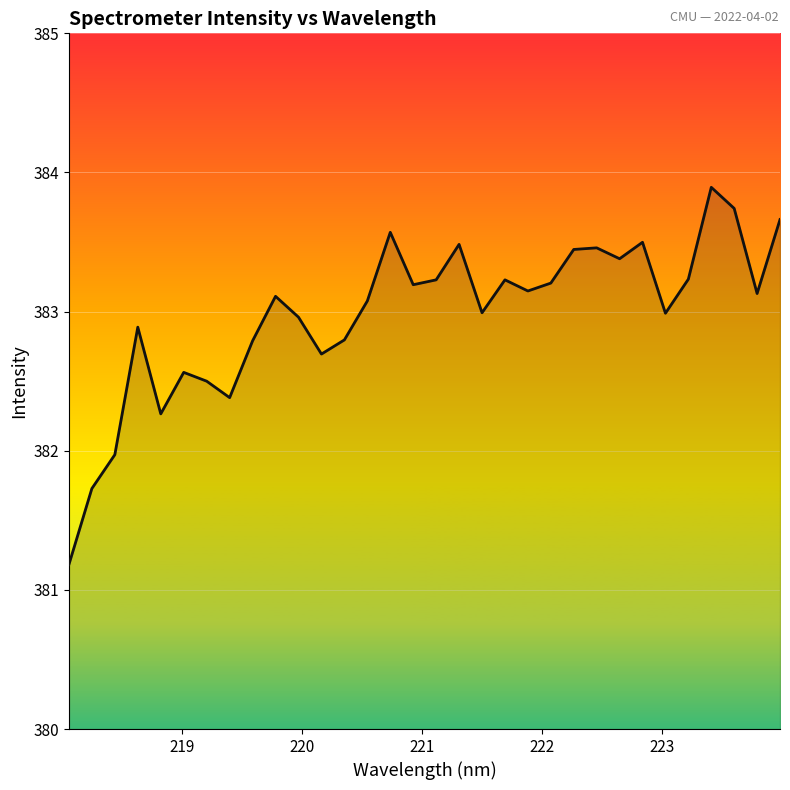

How many interior local valleys (lower than both neighbors) does the data have?

9